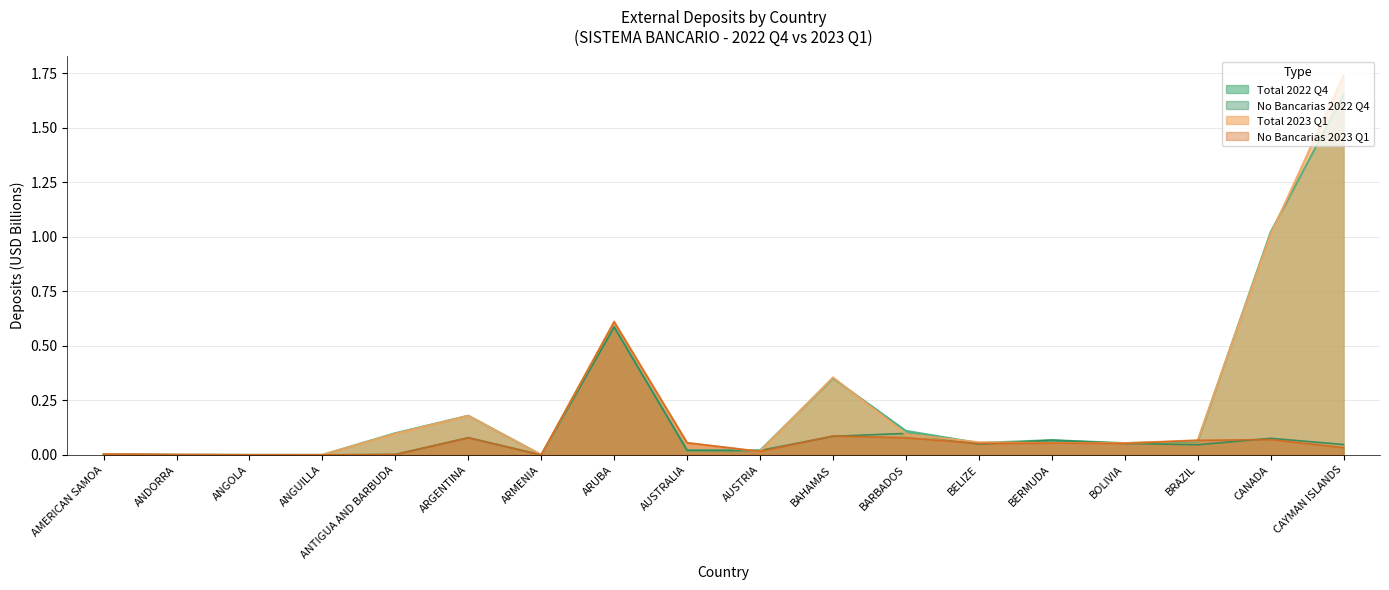

What is the difference between the Total 2023 Q1 values at CAYMAN ISLANDS and AMERICAN SAMOA?

1.7